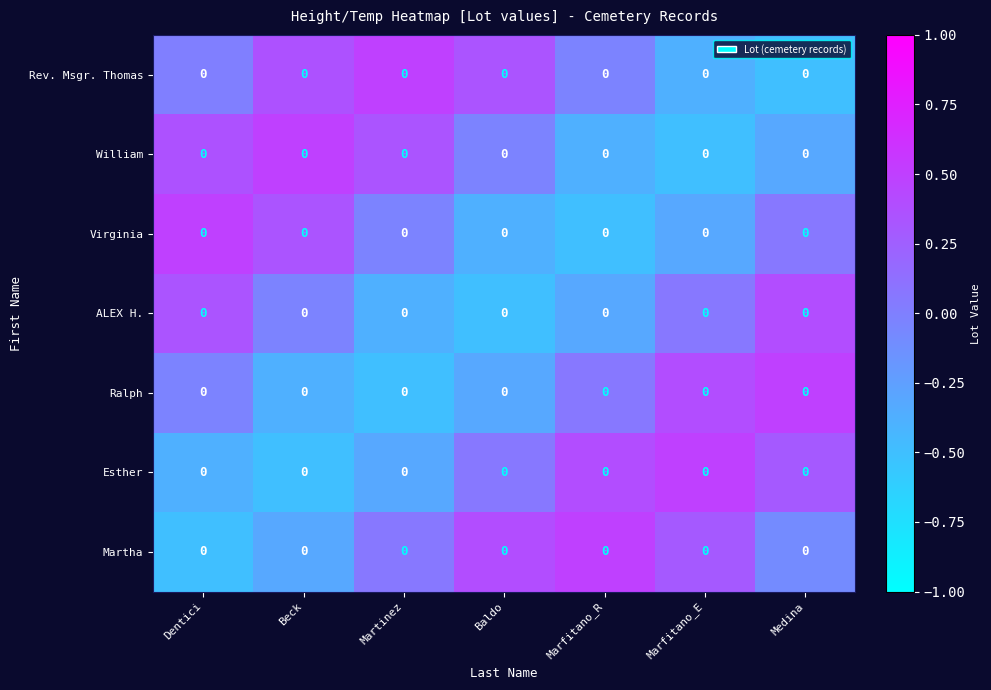

How many values in Rev. Msgr. Thomas are above zero?

3